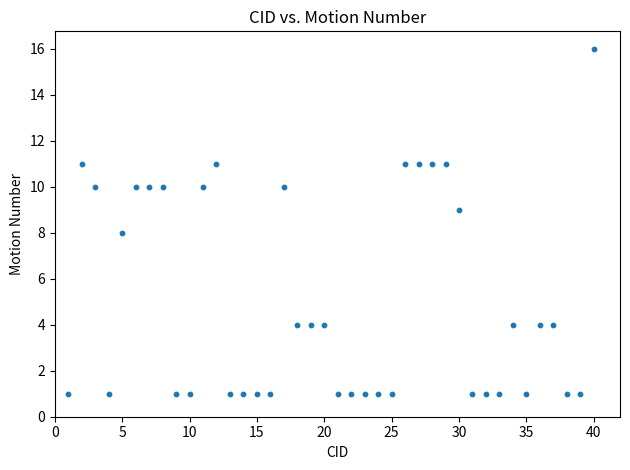

What is the range of X values (max minus min)?

39